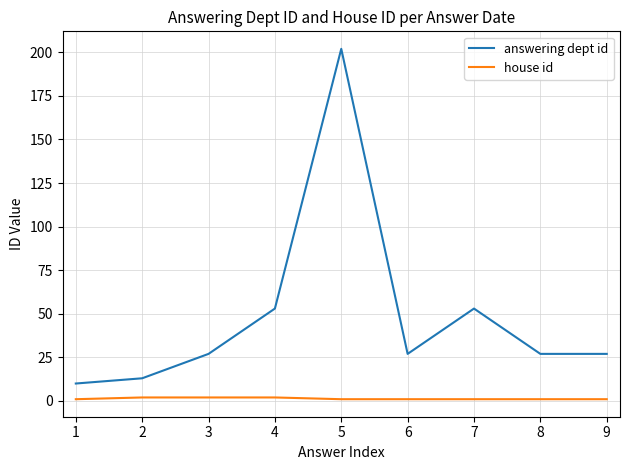

At which category does the chart reach its peak across all series?

5